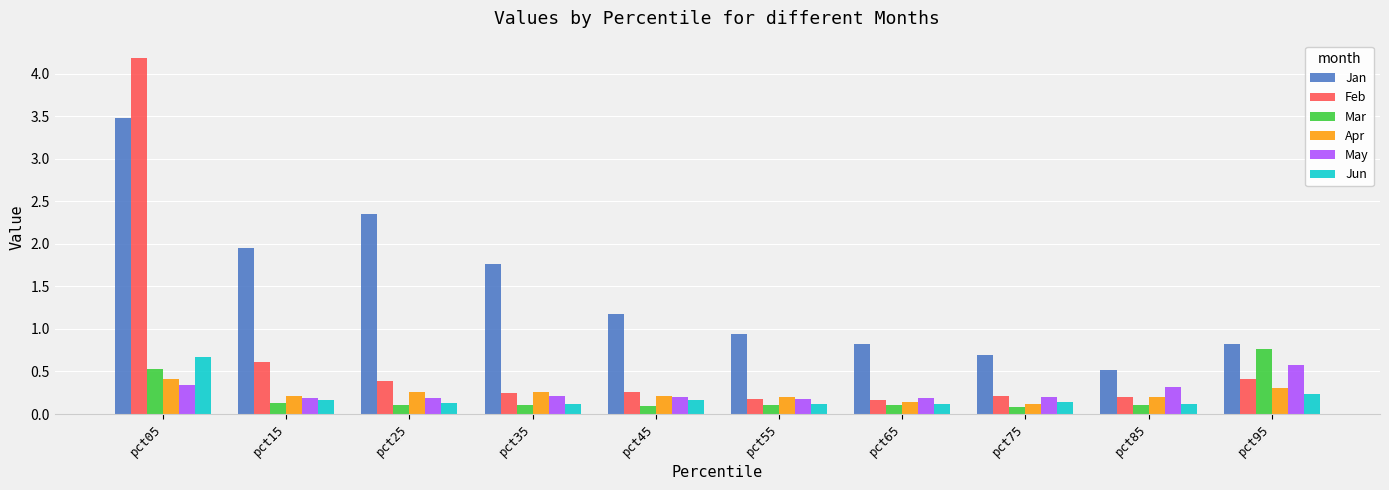

At how many categories does at least one series exceed 0?

10